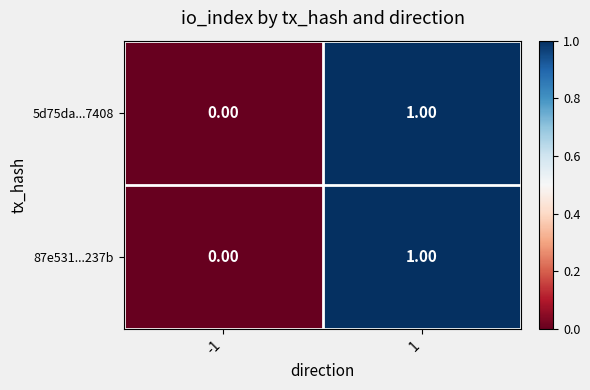

Rank the categories by 87e531...237b value from lowest to highest.

-1, 1